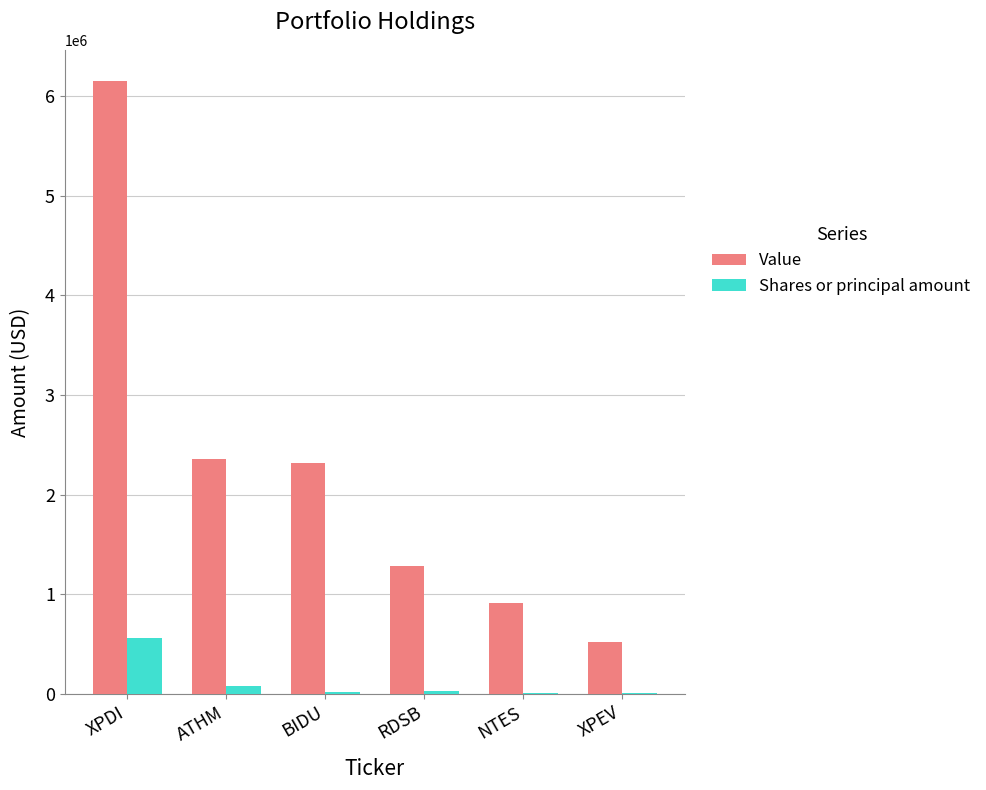

Which series has the largest range (max minus min)?

Value